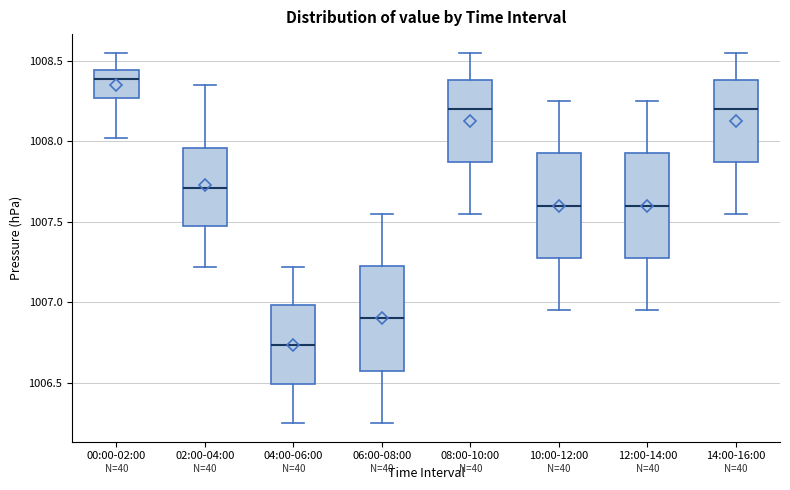

Reading left to right, transcribe this box plot: for each box, give where its median line is, the range the box spans, and where its two whiskers end, as read against the y-axis. The values are not printed on the chart, so give them approximately, as read against the axis.

00:00-02:00: median 1008.40, box 1008.25 to 1008.45, whiskers 1008.00 to 1008.55
02:00-04:00: median 1007.70, box 1007.45 to 1007.95, whiskers 1007.20 to 1008.35
04:00-06:00: median 1006.75, box 1006.50 to 1007.00, whiskers 1006.25 to 1007.20
06:00-08:00: median 1006.90, box 1006.55 to 1007.25, whiskers 1006.25 to 1007.55
08:00-10:00: median 1008.20, box 1007.85 to 1008.40, whiskers 1007.55 to 1008.55
10:00-12:00: median 1007.60, box 1007.25 to 1007.95, whiskers 1006.95 to 1008.25
12:00-14:00: median 1007.60, box 1007.25 to 1007.95, whiskers 1006.95 to 1008.25
14:00-16:00: median 1008.20, box 1007.85 to 1008.40, whiskers 1007.55 to 1008.55